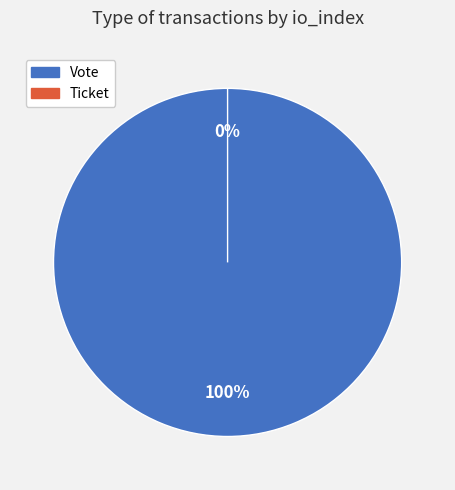

Is it true that Ticket is 15% of the pie?

False